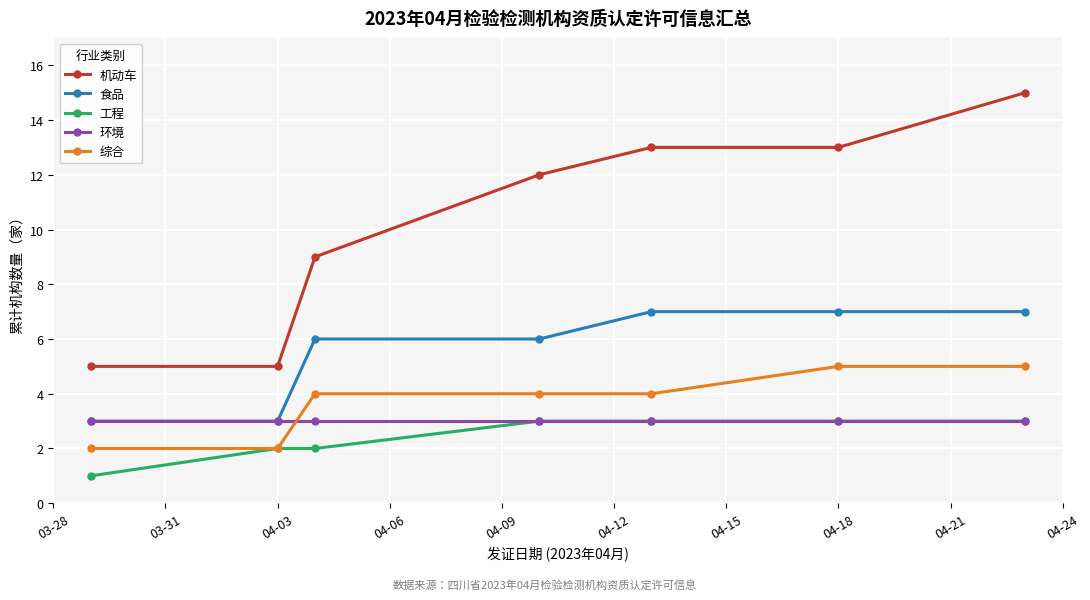

True or false: 机动车 and 食品 cross at least once.

False